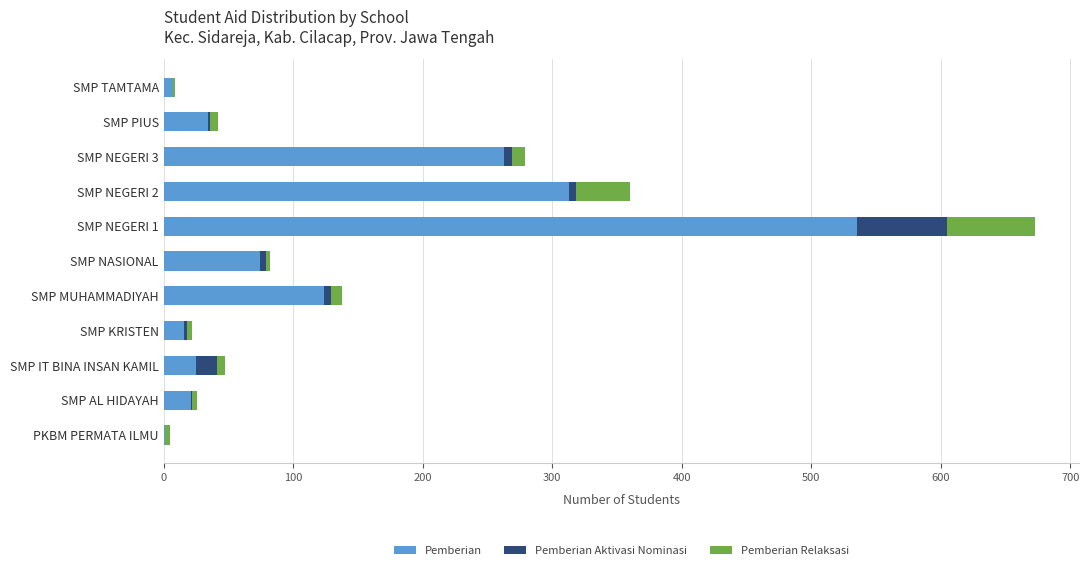

What is the highest value of the Pemberian series?

535